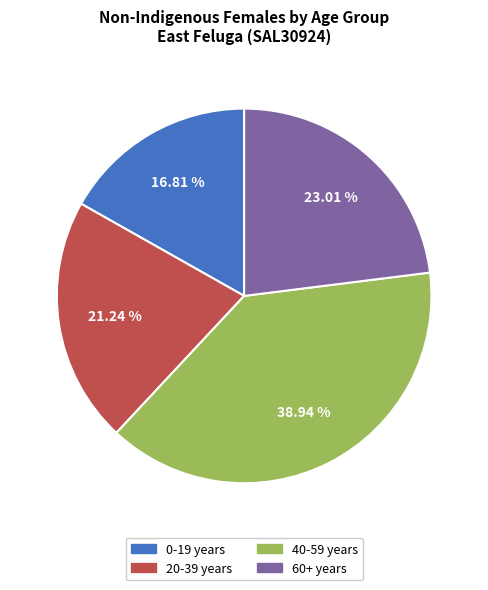

Rank the categories by value from highest to lowest.

40-59 years, 60+ years, 20-39 years, 0-19 years